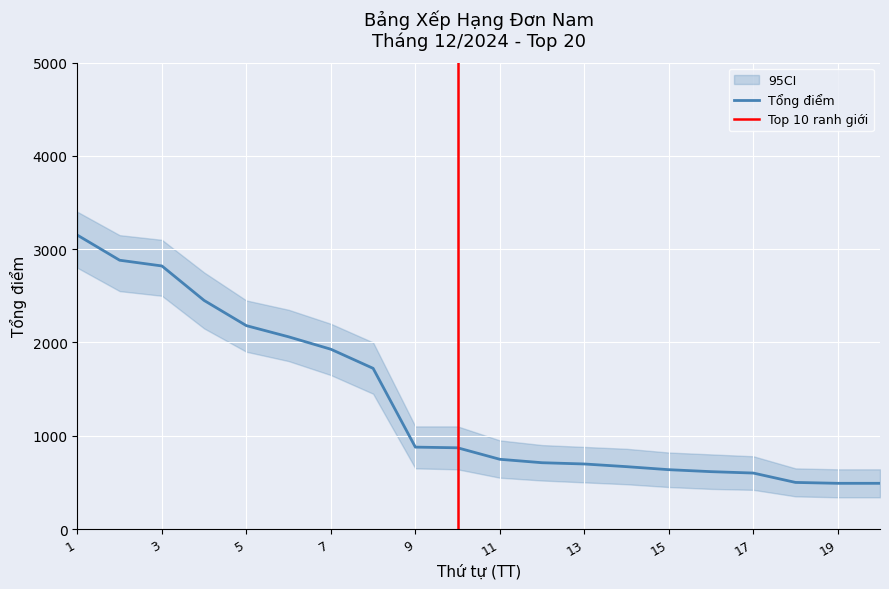

The value at 11 is 1051.1. True or false?

False